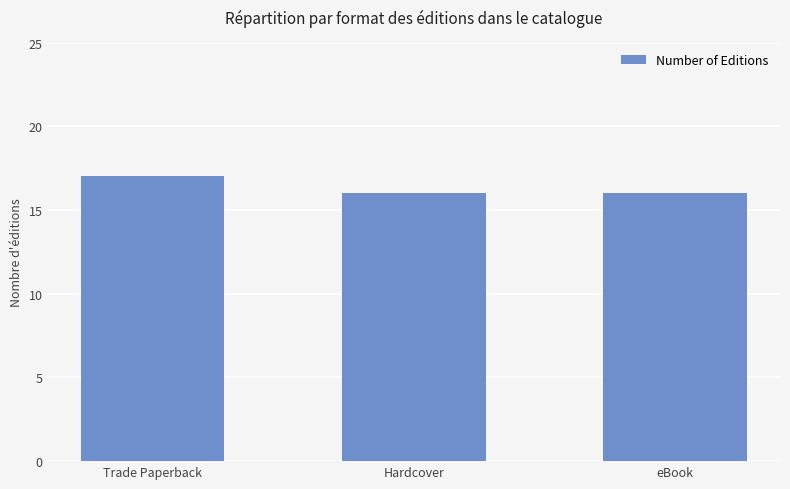

Approximately how many times larger is the value at Trade Paperback compared to eBook?

1.1